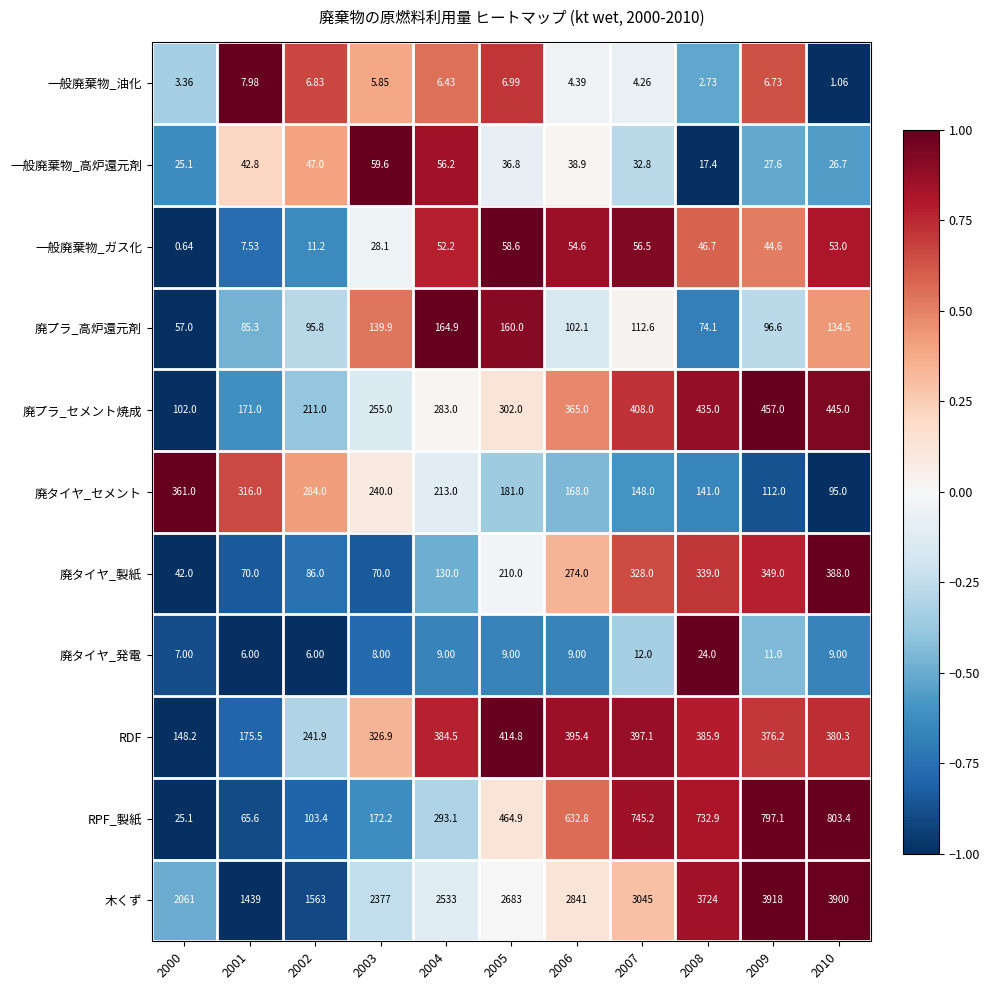

Rank the series at 2003 from highest to lowest value.

木くず, RDF, 廃プラ_セメント焼成, 廃タイヤ_セメント, RPF_製紙, 廃プラ_高炉還元剤, 廃タイヤ_製紙, 一般廃棄物_高炉還元剤, 一般廃棄物_ガス化, 廃タイヤ_発電, 一般廃棄物_油化